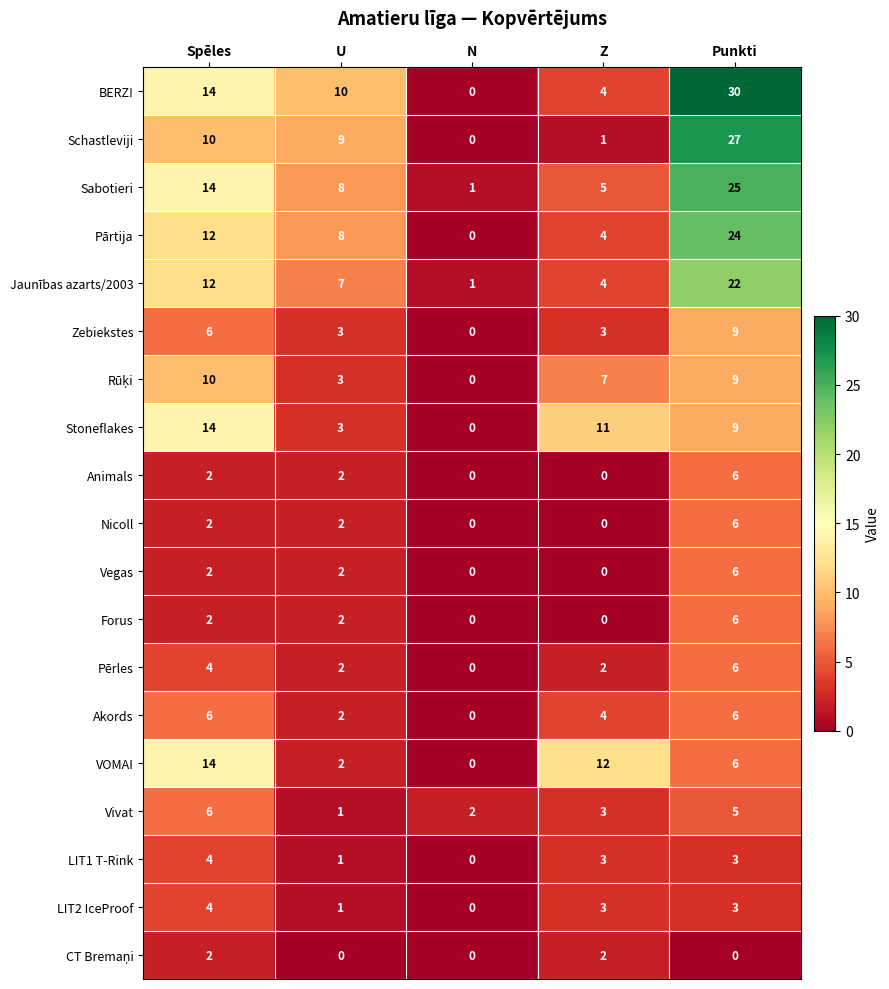

Is the value of Forus at Spēles greater than the value of LIT2 IceProof at Z?

No